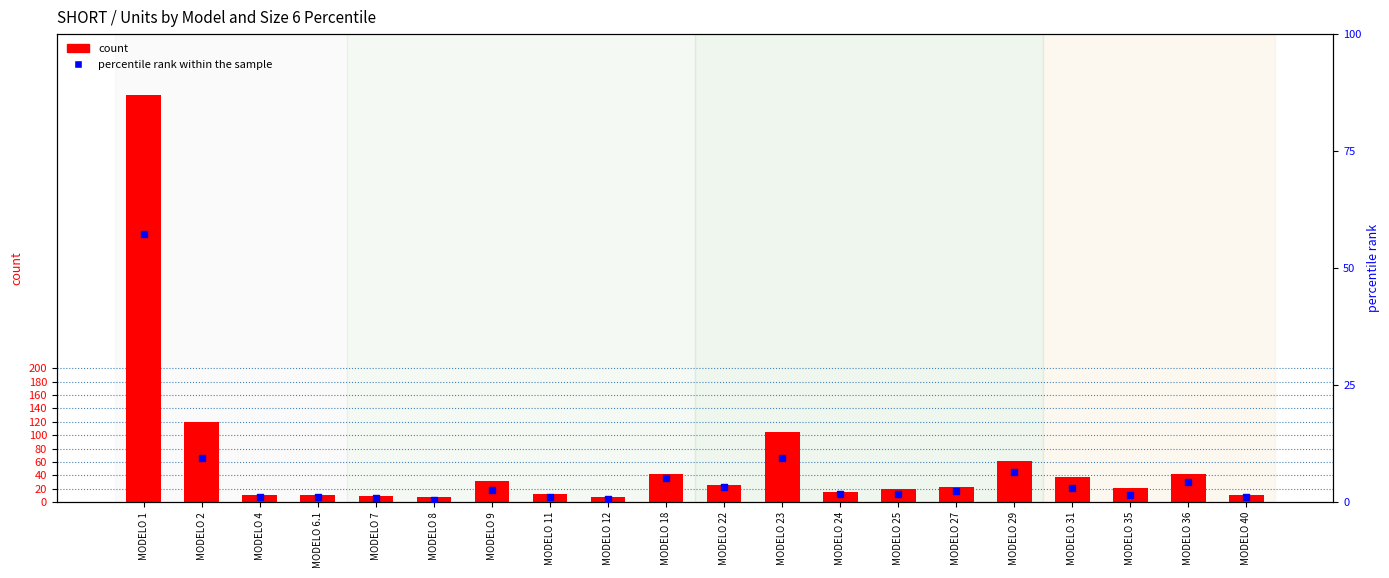

At how many categories does at least one series exceed 385?

1